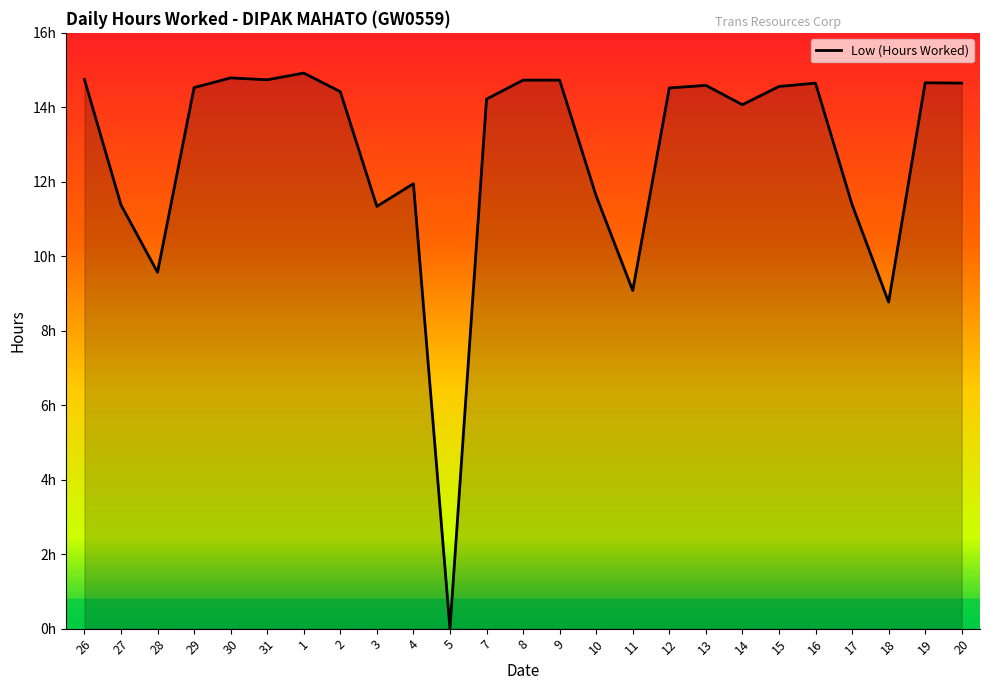

Does the chart display data point markers on the line(s)?

No